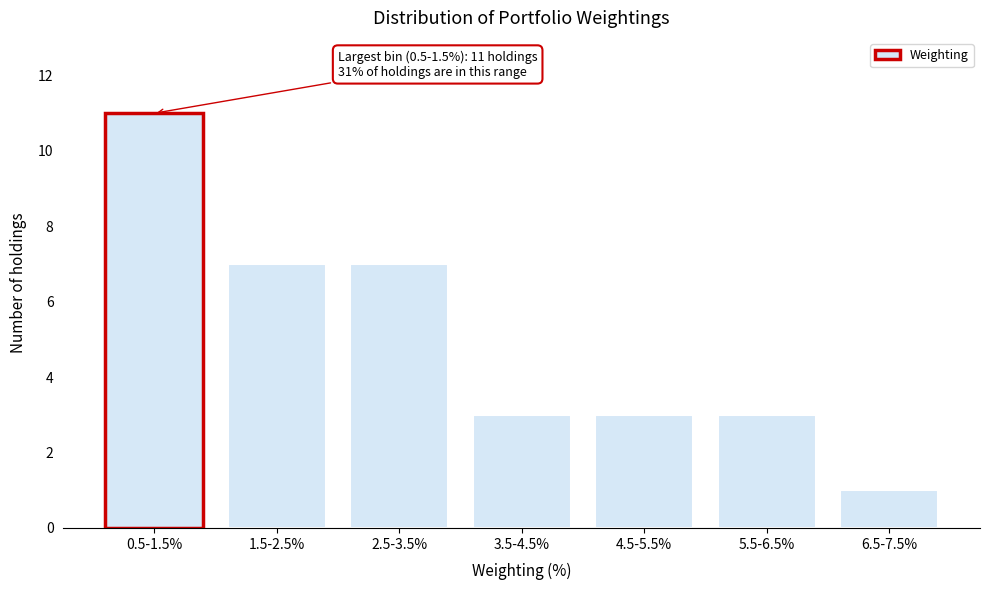

Reading right to left, what are all the values shown in this chart?

6.5-7.5%=1	5.5-6.5%=3	4.5-5.5%=3	3.5-4.5%=3	2.5-3.5%=7	1.5-2.5%=7	0.5-1.5%=11